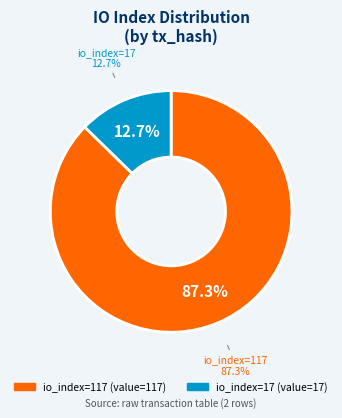

How many segments does this pie chart have?

2